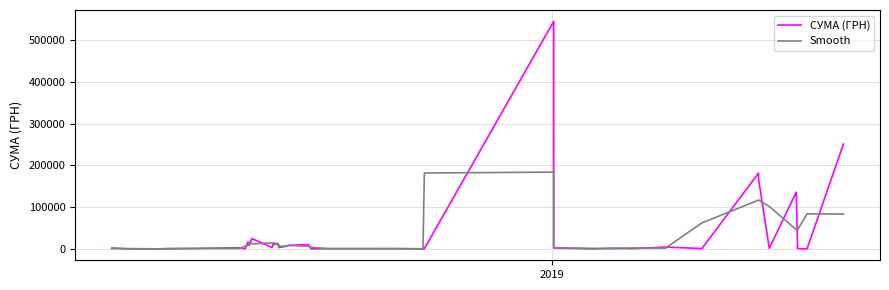

In СУМА (ГРН), how many points are higher than both neighbors (excluding endpoints)?

13